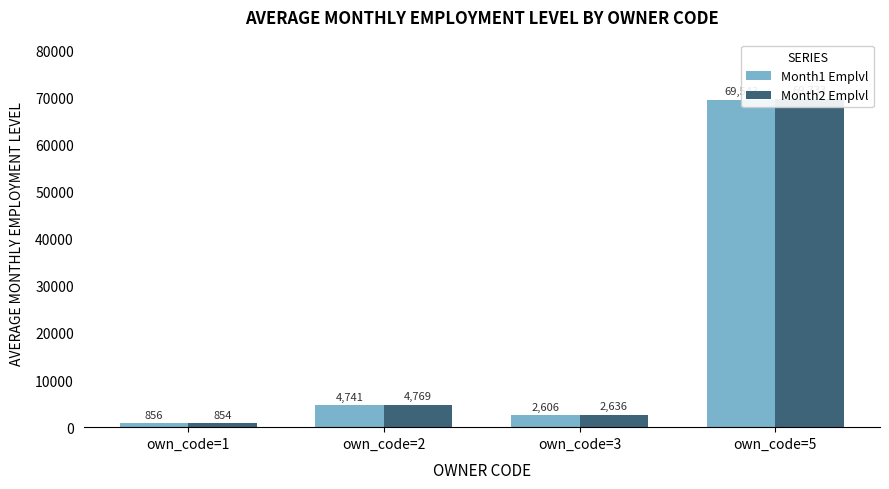

Which has a higher value, own_code=5 or own_code=3?

own_code=5